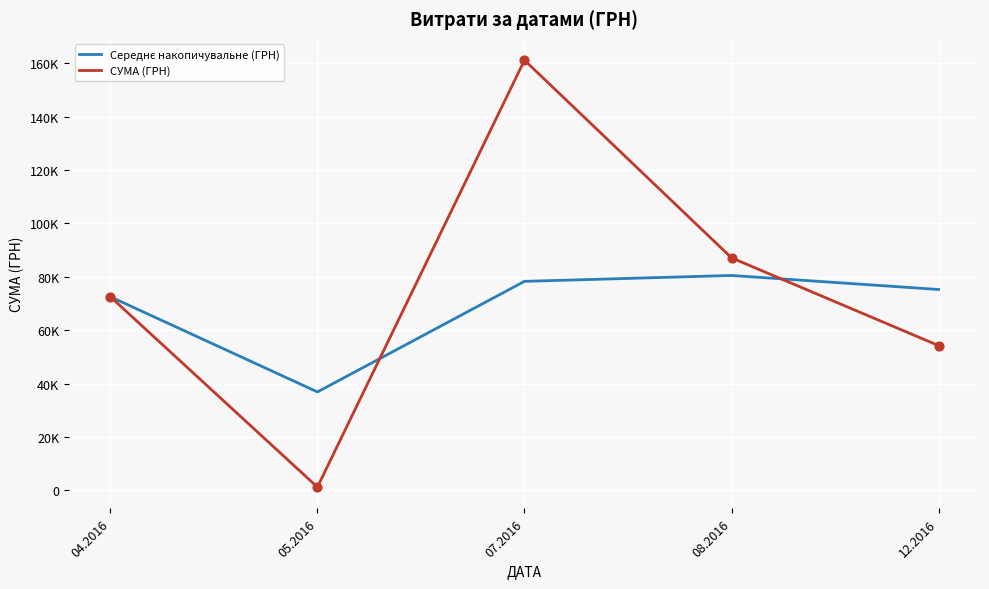

At which category is the sum across all series the highest?

07.2016